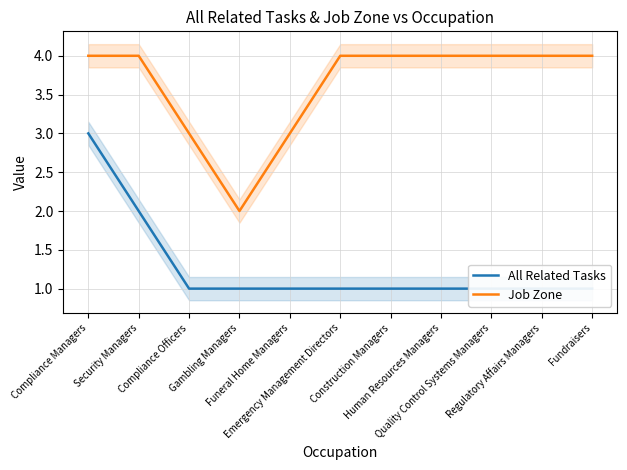

At which category is the sum across all series the highest?

Compliance Managers